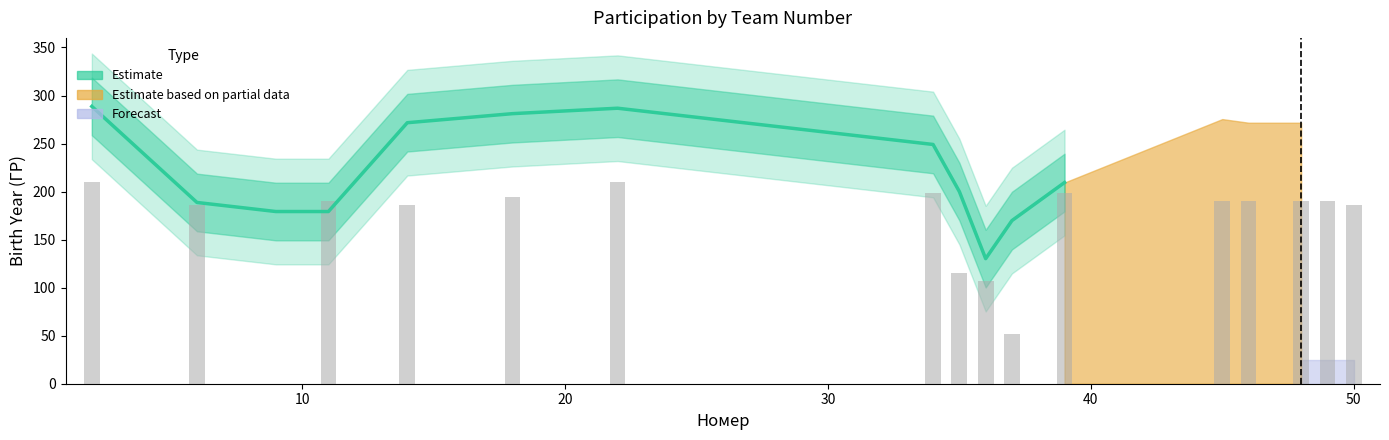

Is it true that the value at 60 is 78.6?

False